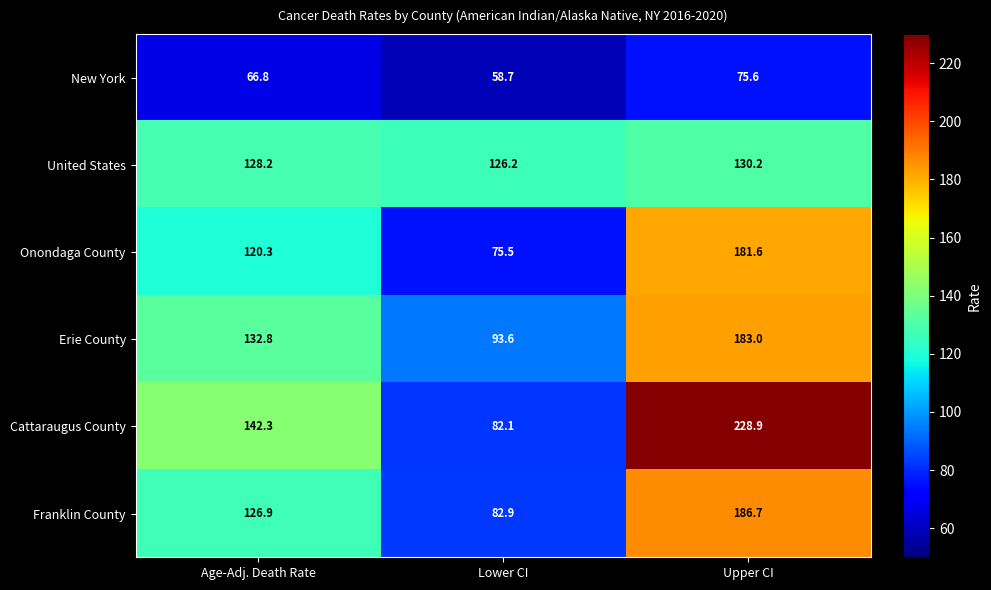

What is the difference between the second highest and minimum values in the Cattaraugus County series?

60.2